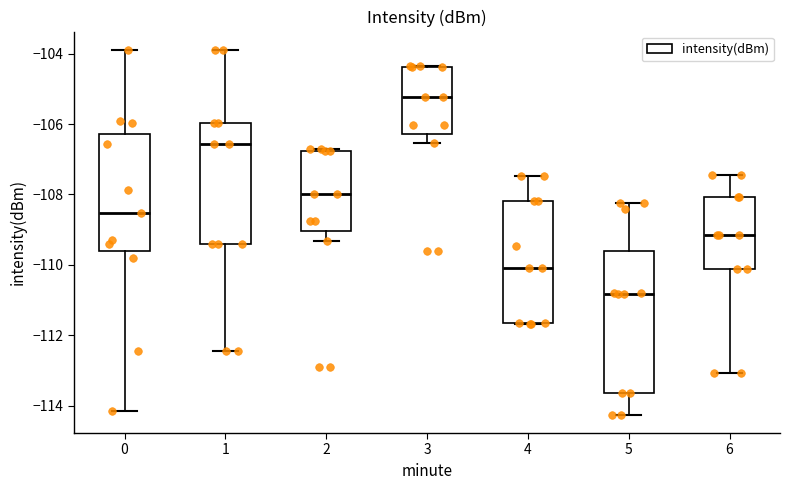

Which box is the tallest, from its lower edge to its upper edge?

5